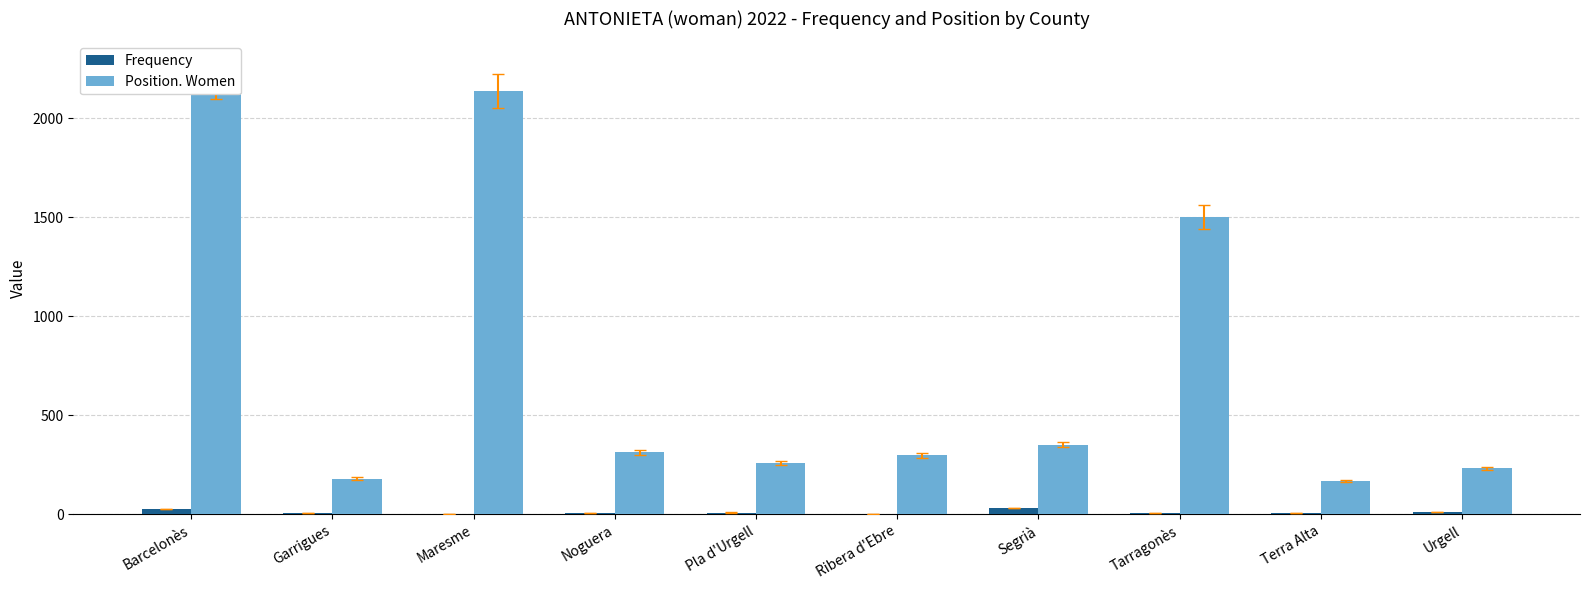

At which category is the sum across all series the highest?

Barcelonès